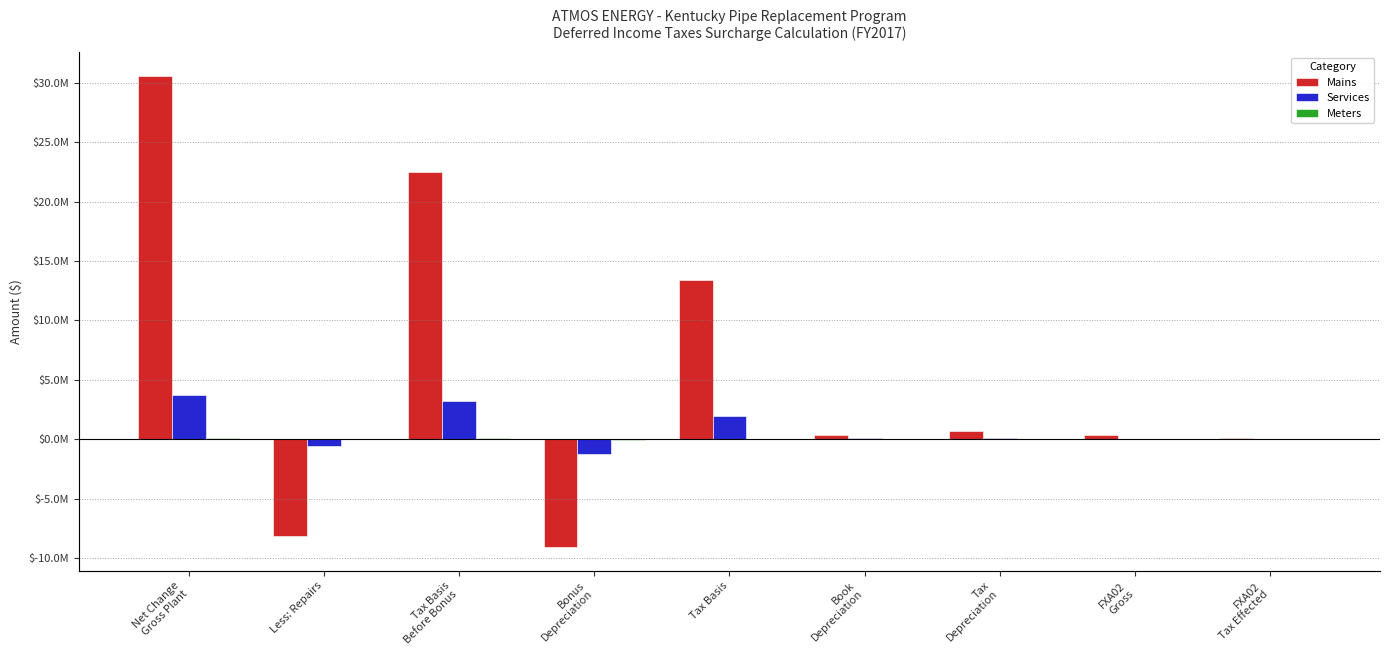

Count the number of data series in this chart.

3